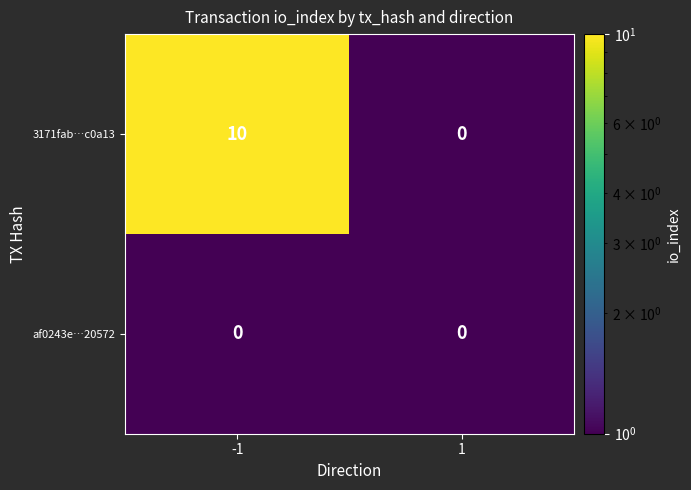

What is the maximum value shown in the chart?

10